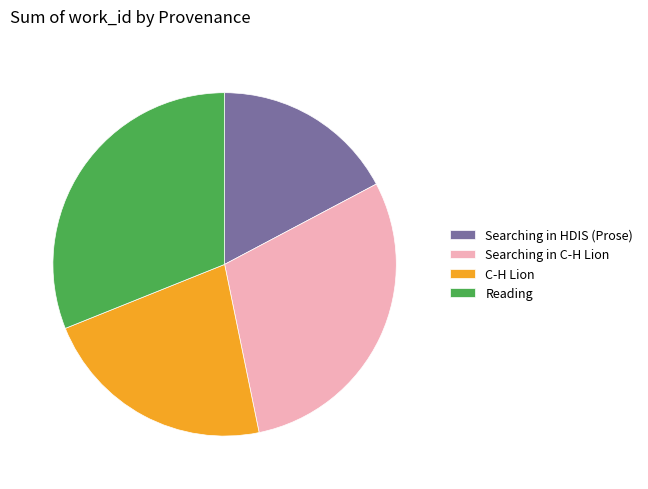

Combined, do Searching in HDIS (Prose) and Reading account for over 50%?

No